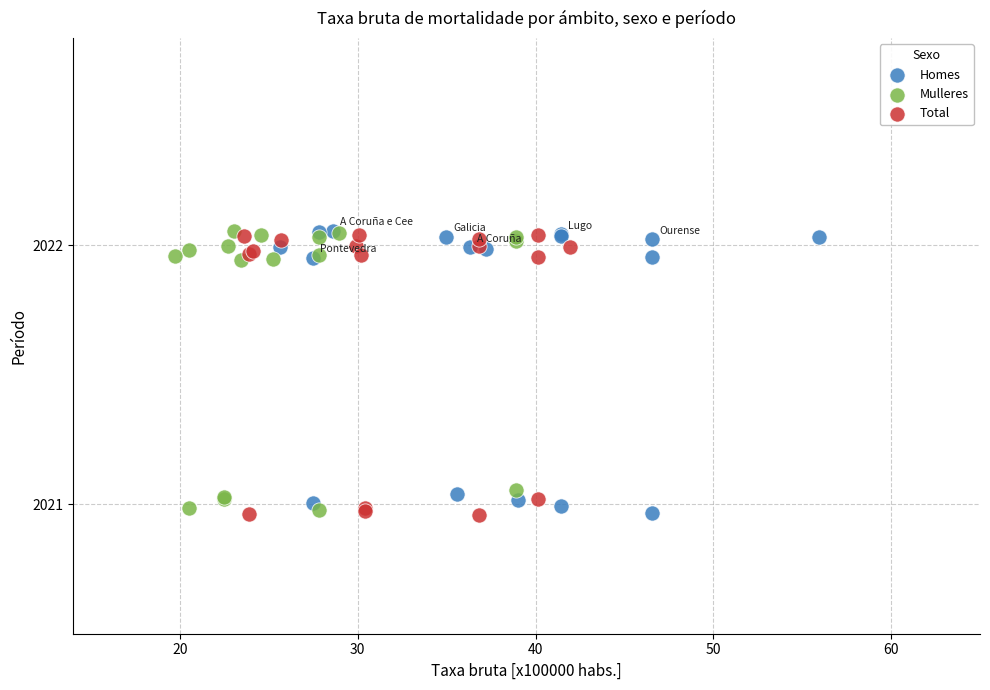

What are all the series names shown in the legend?

Homes, Mulleres, Total